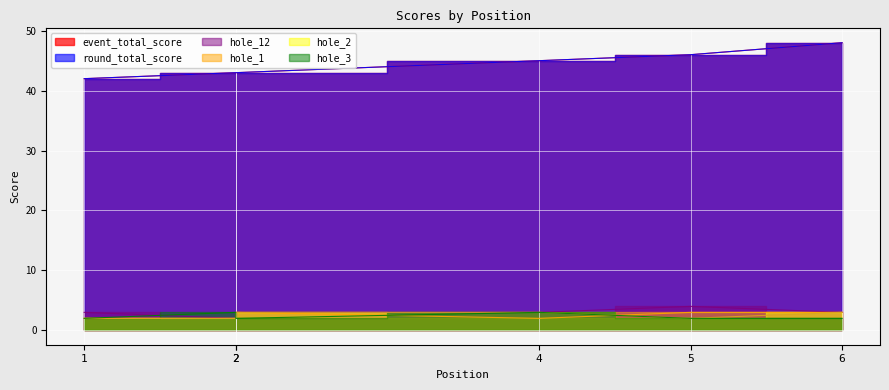

After their last crossing, which series has the higher values: hole_2 or hole_3?

hole_2